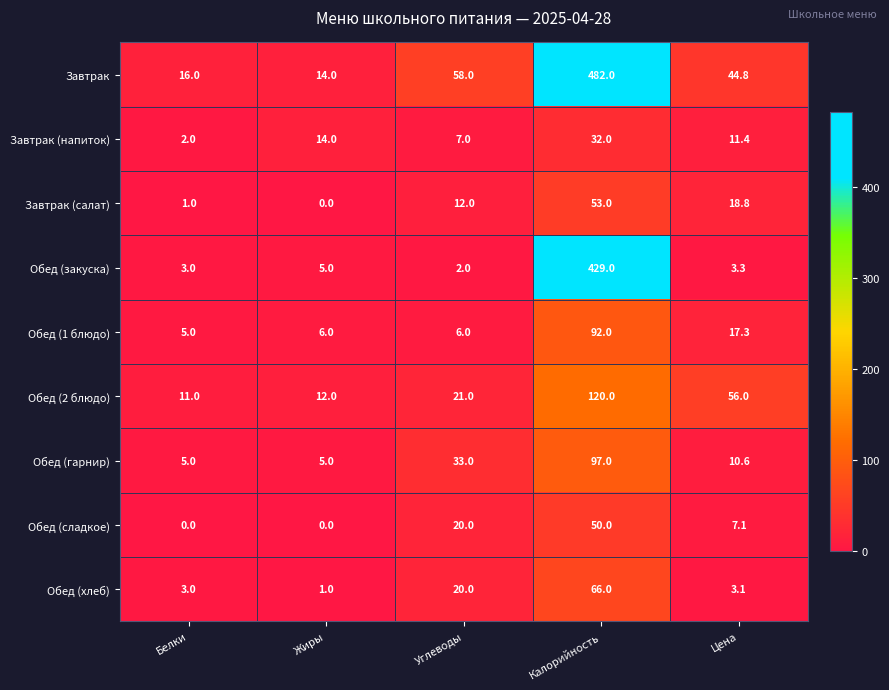

At Калорийность, list the series in order from smallest to largest.

Завтрак (напиток), Обед (сладкое), Завтрак (салат), Обед (хлеб), Обед (1 блюдо), Обед (гарнир), Обед (2 блюдо), Обед (закуска), Завтрак